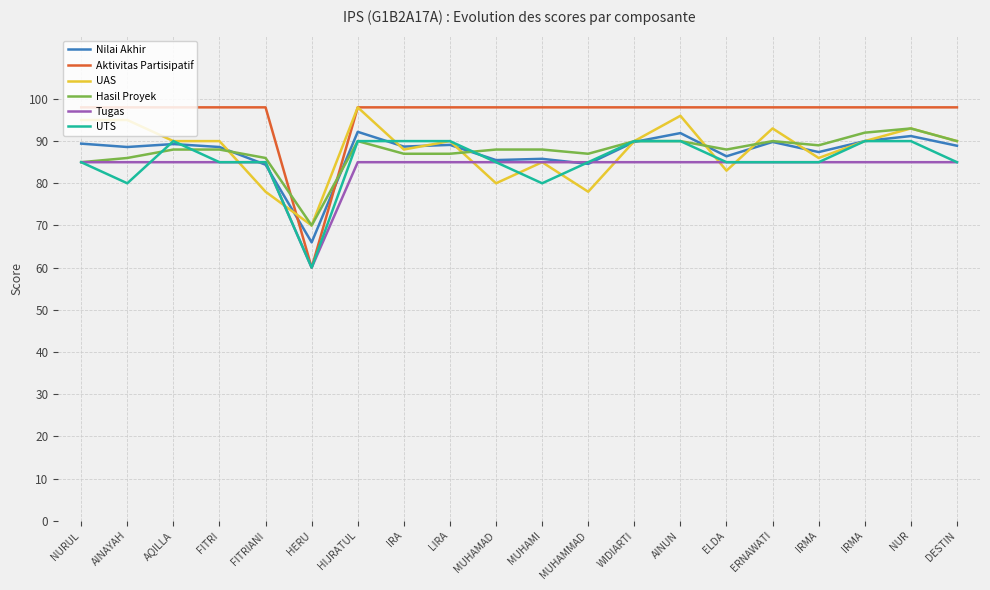

At which label is Tugas closest to 72?

HERU